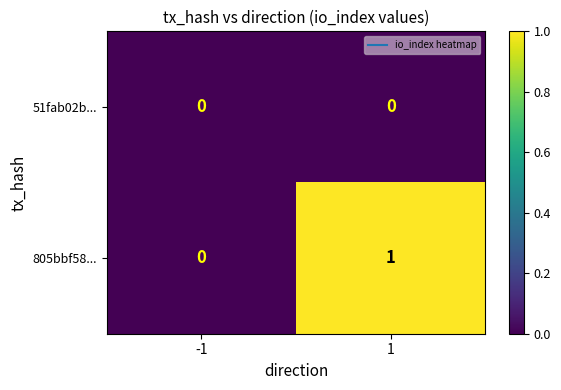

How many data points does each series have?

2